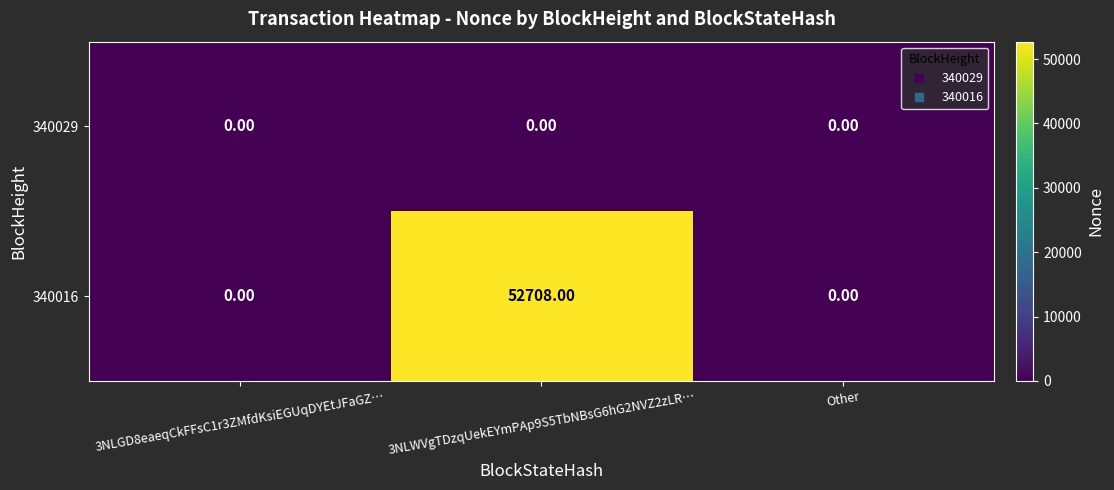

List the series in order of their overall mean, highest first.

340016, 340029